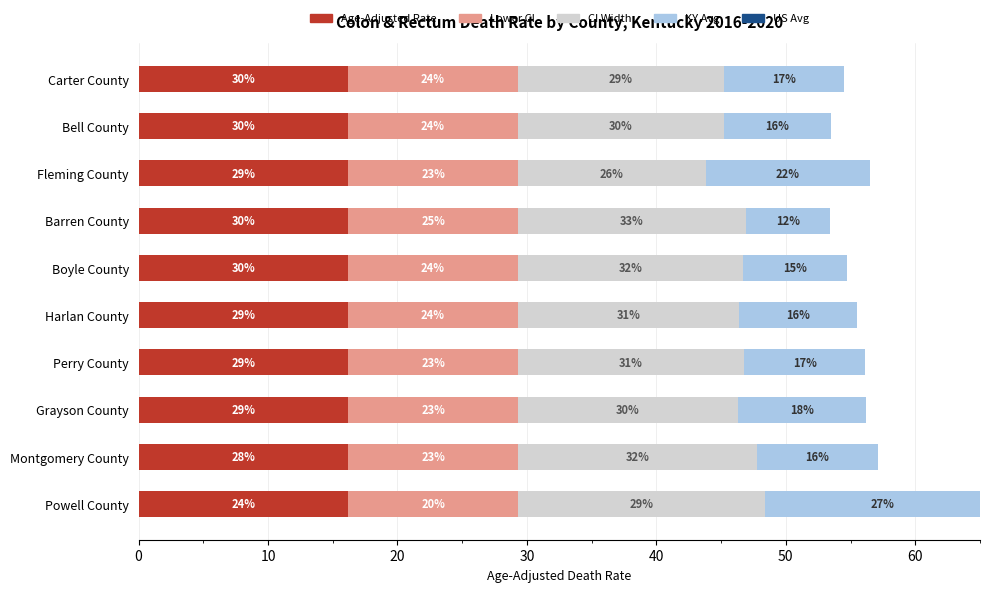

Which series has the largest range (max minus min)?

KY Avg